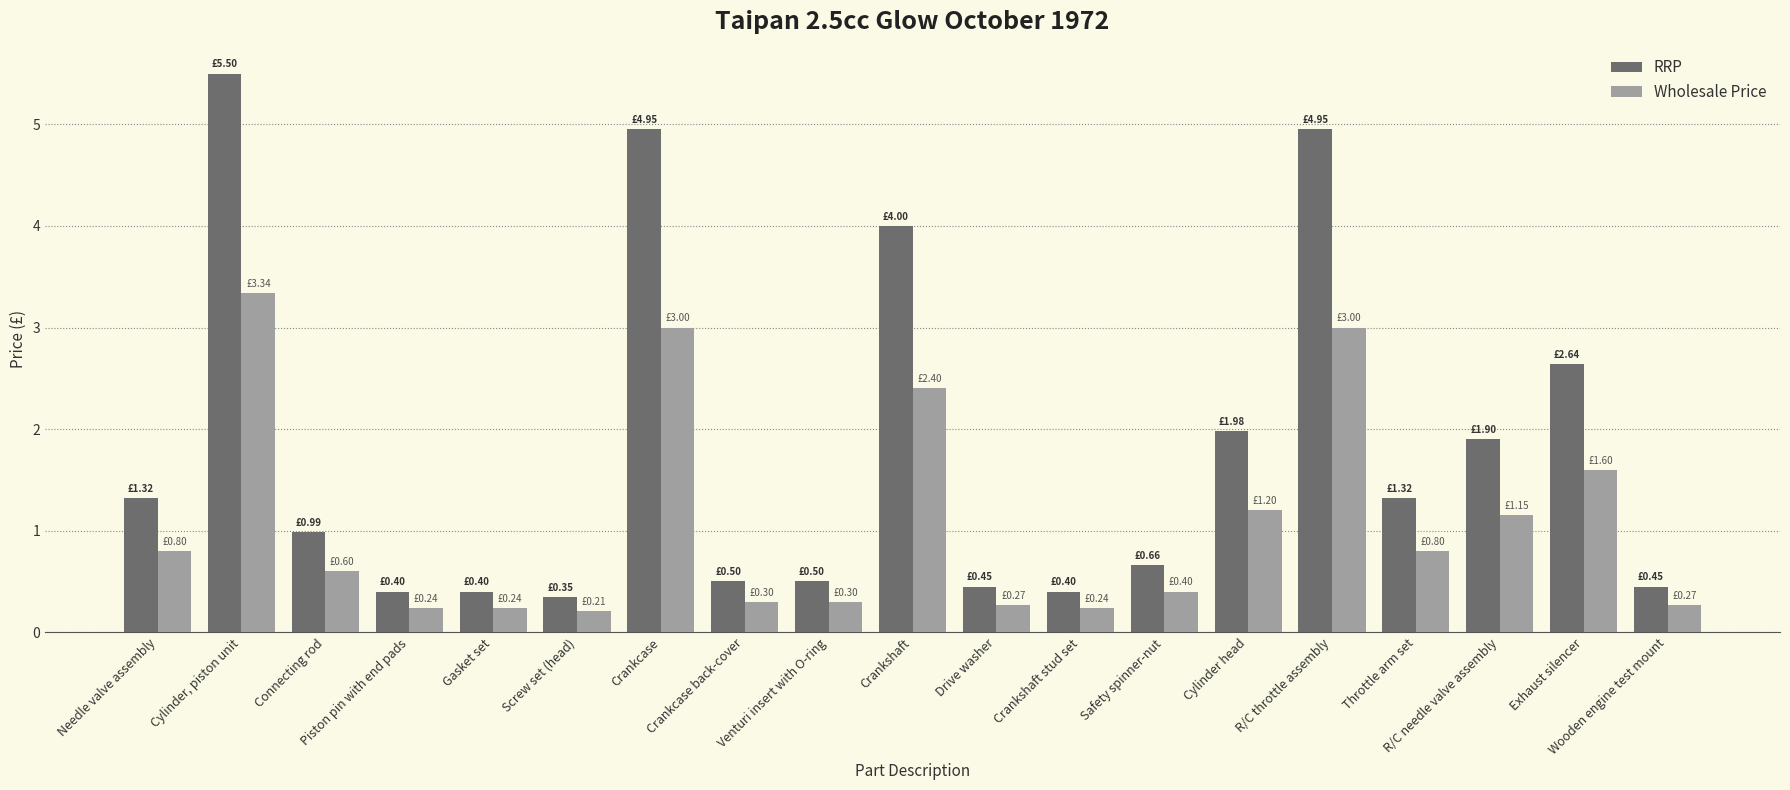

What is the difference between the highest and lowest values at Connecting rod?

0.4